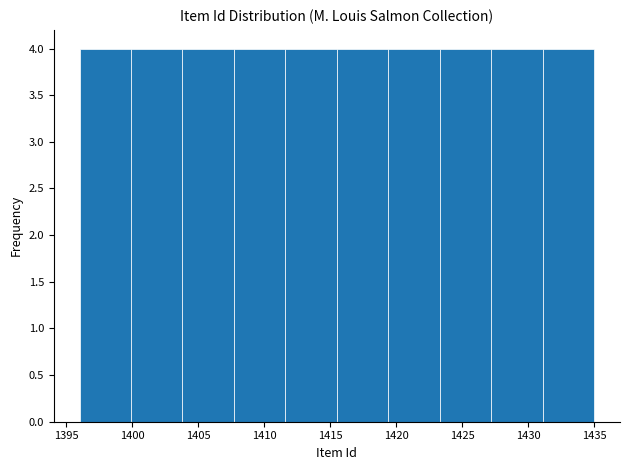

Reading left to right, list every bar in this chart as the range it spans on the x-axis followed by its height. Neither the bar edges nor the heights are printed on the chart, so give them approximately, as read against the axes.

1396.0 to 1399.9: 4
1399.9 to 1403.8: 4
1403.8 to 1407.7: 4
1407.7 to 1411.6: 4
1411.6 to 1415.5: 4
1415.5 to 1419.4: 4
1419.4 to 1423.3: 4
1423.3 to 1427.2: 4
1427.2 to 1431.1: 4
1431.1 to 1435.0: 4